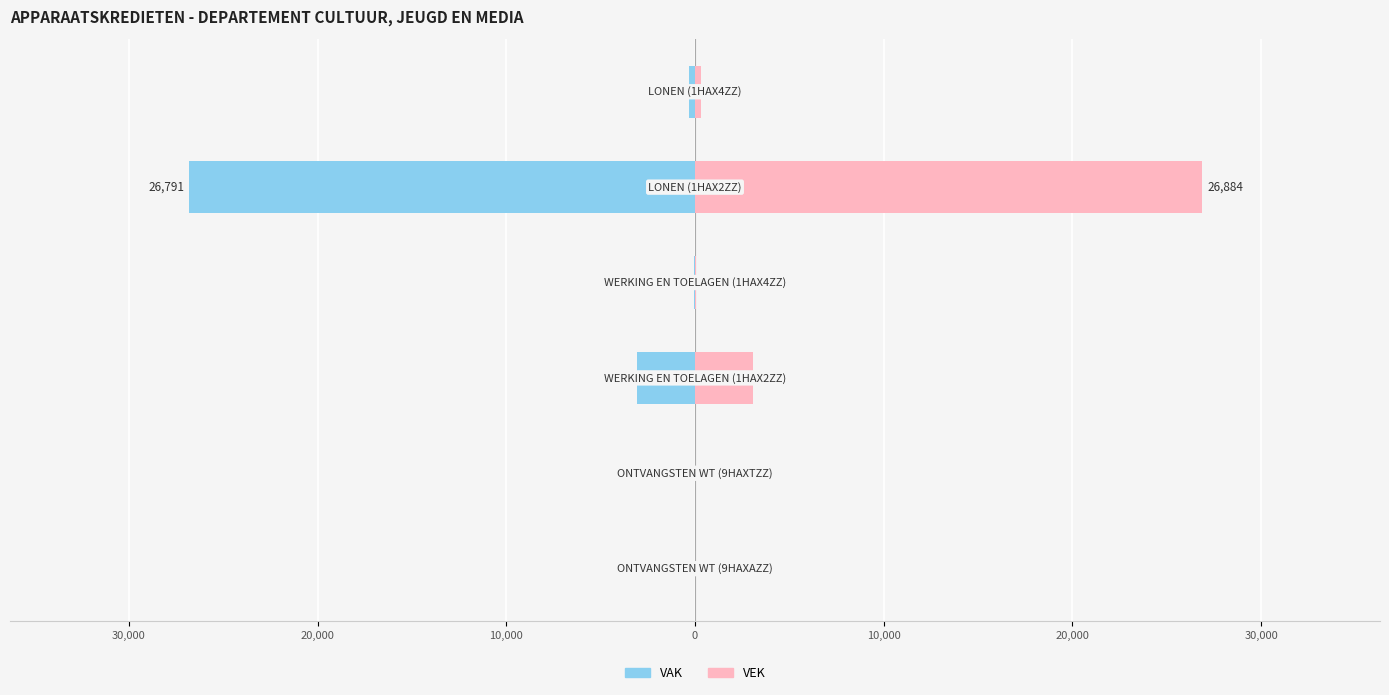

How many categories are shown in the chart?

6